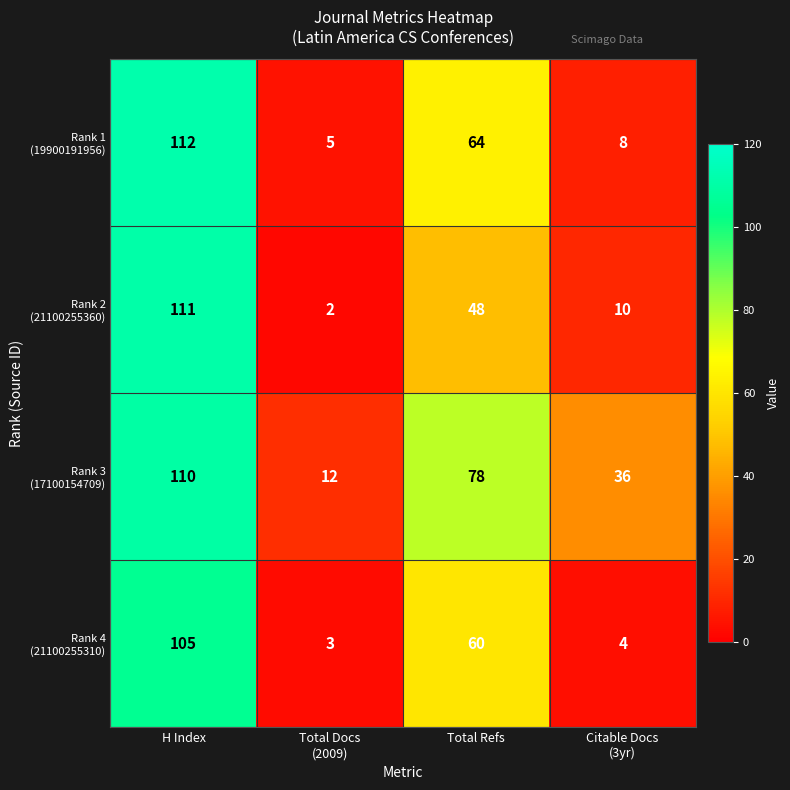

What is the total value across all series at H Index?

438